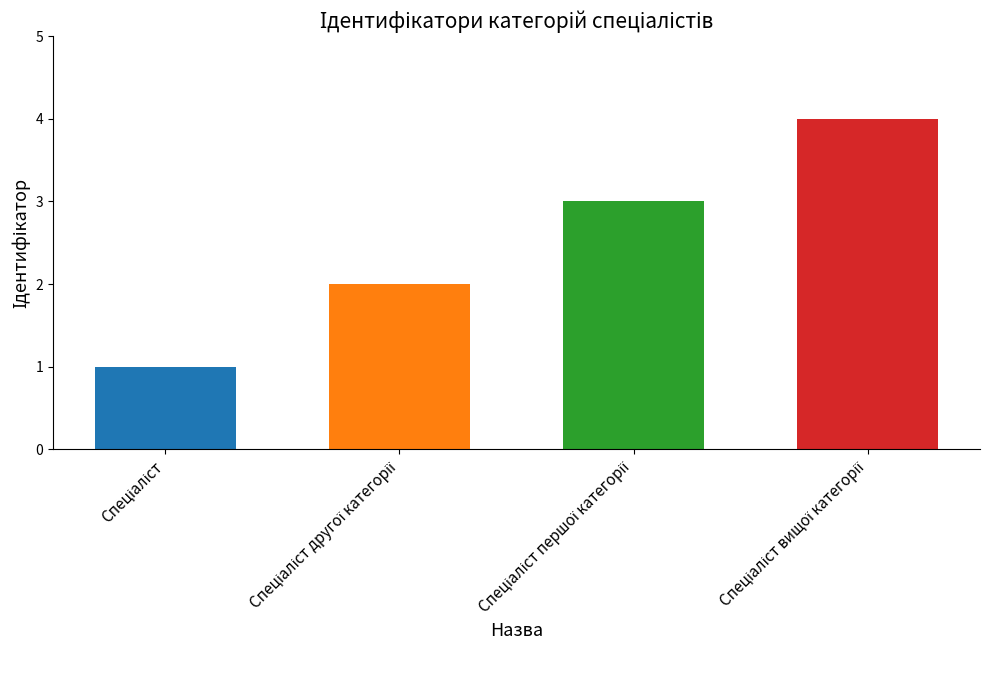

Reading right to left, what are all the values shown in this chart?

4	3	2	1